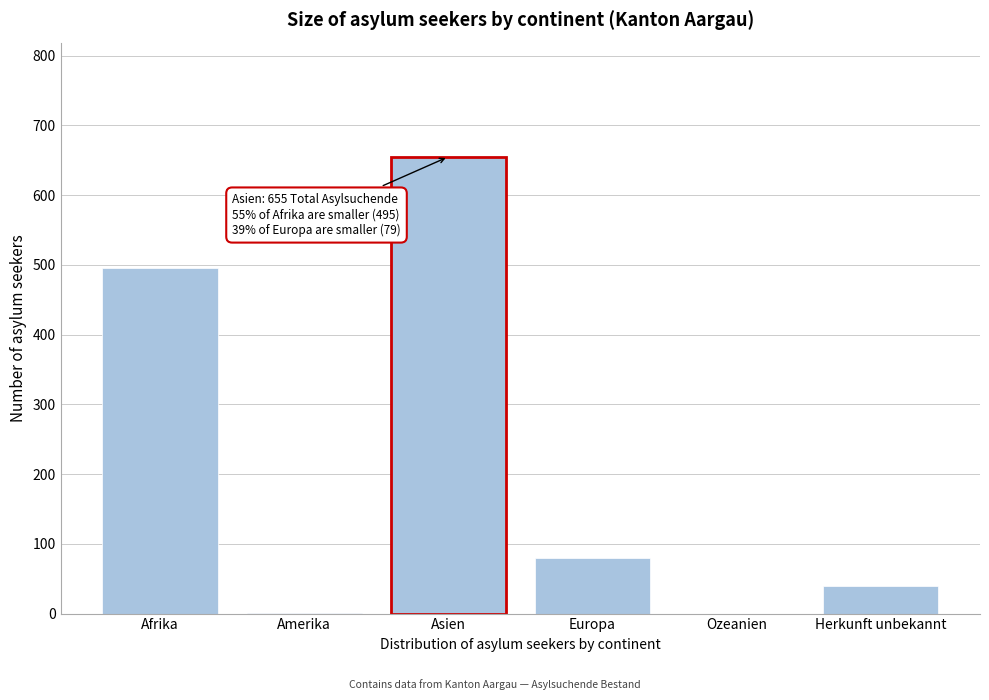

Between Afrika and Herkunft unbekannt, which is larger?

Afrika